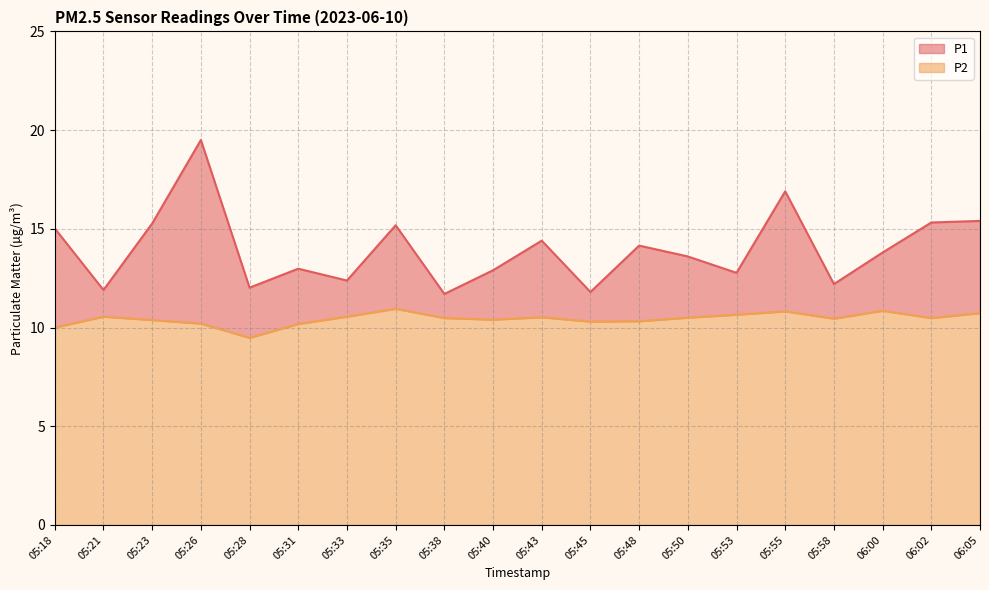

Rank the categories by P1 value from highest to lowest.

05:26, 05:55, 06:05, 06:02, 05:23, 05:35, 05:18, 05:43, 05:48, 06:00, 05:50, 05:31, 05:40, 05:53, 05:33, 05:58, 05:28, 05:21, 05:45, 05:38